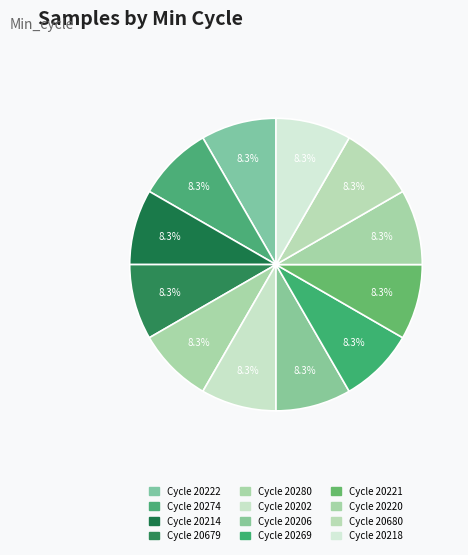

Count the number of slices in the pie.

12